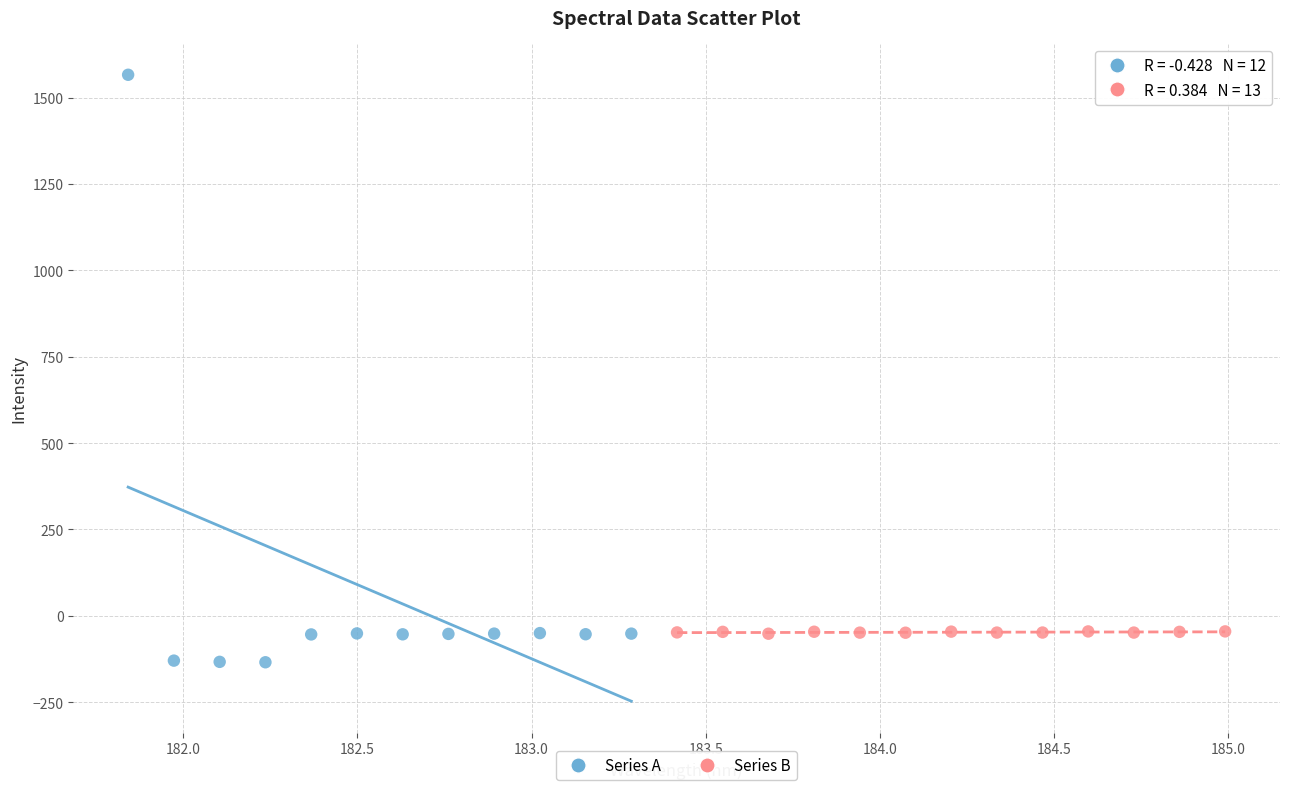

Which series has the widest spread of Y values?

Series A